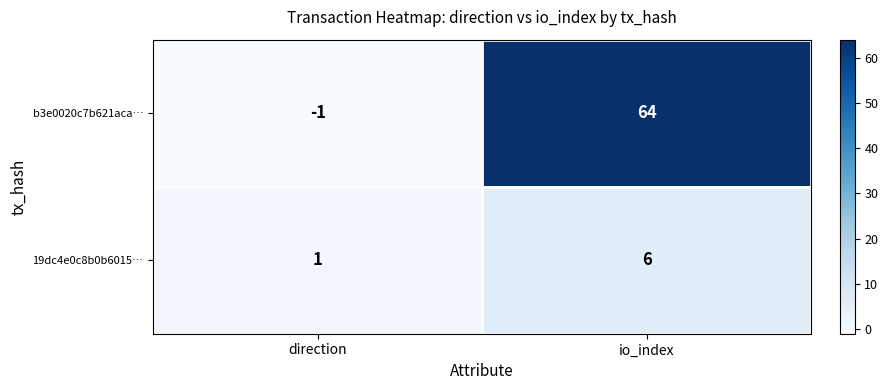

Reading right to left, extract all data points from this chart.

b3e0020c7b621aca…: io_index=64	direction=-1
19dc4e0c8b0b6015…: io_index=6	direction=1